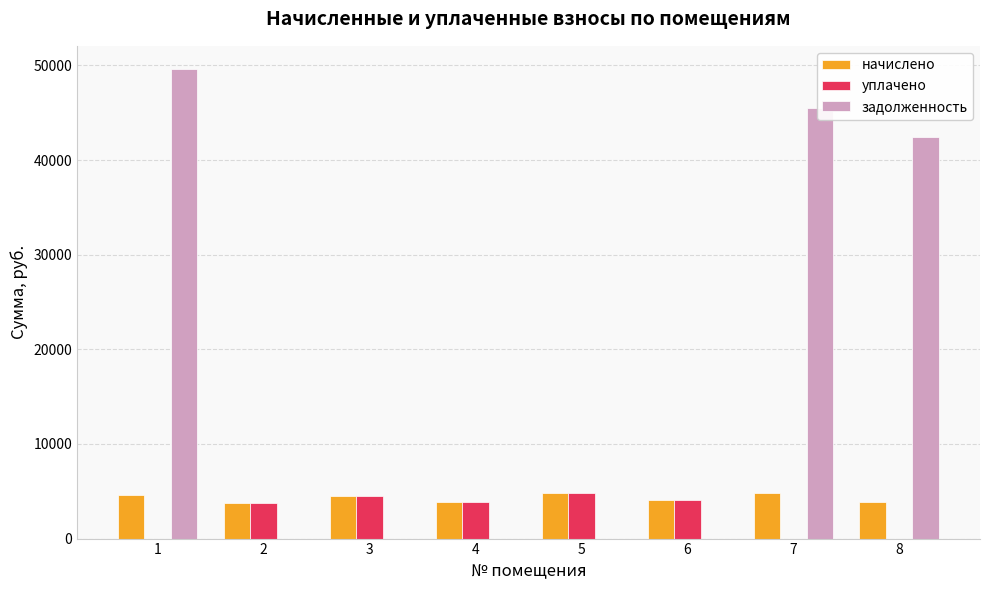

What is the sum of all начислено values?

34366.0